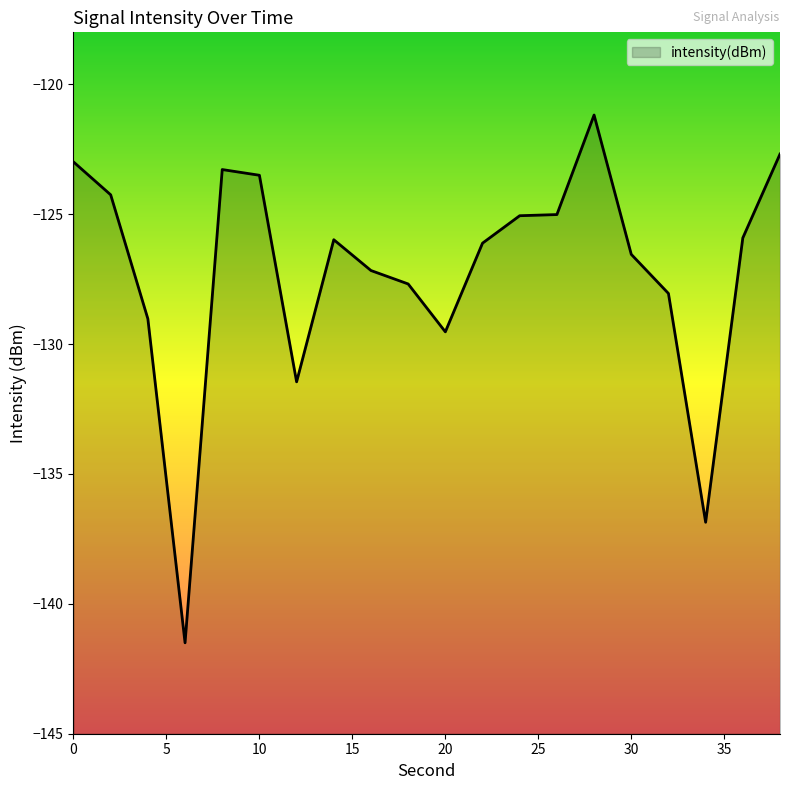

How many values are below -125?

14